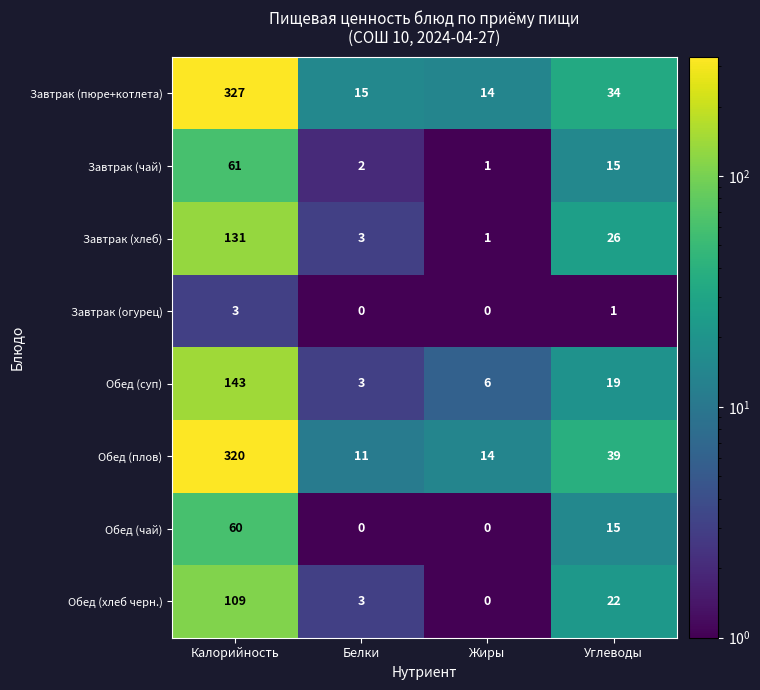

Count the number of data series in this chart.

8